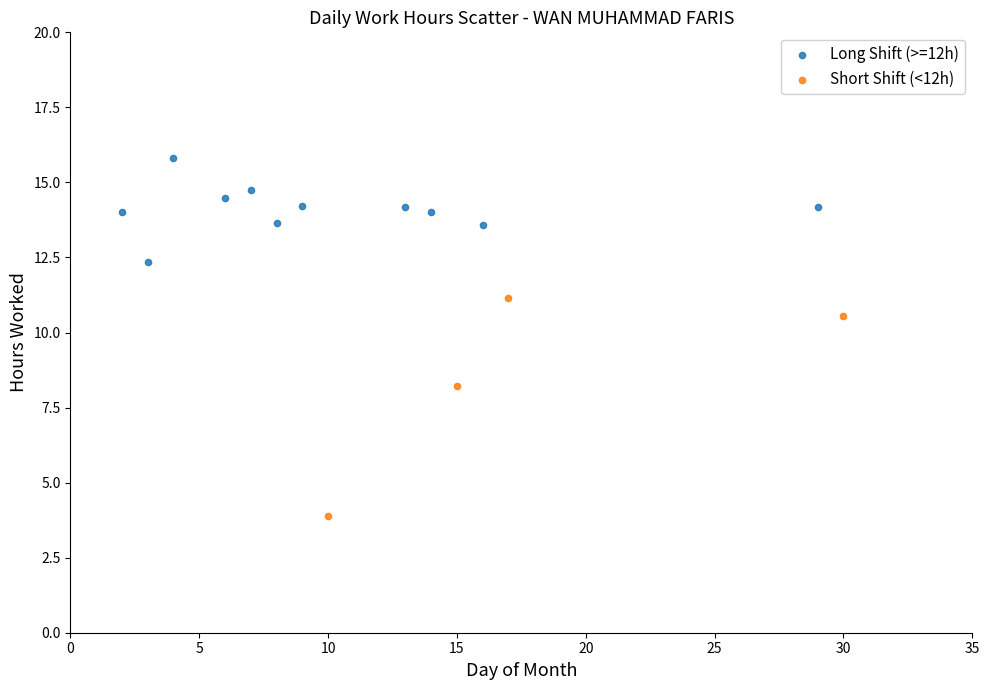

What are all the series names shown in the legend?

Long Shift (>=12h), Short Shift (<12h)